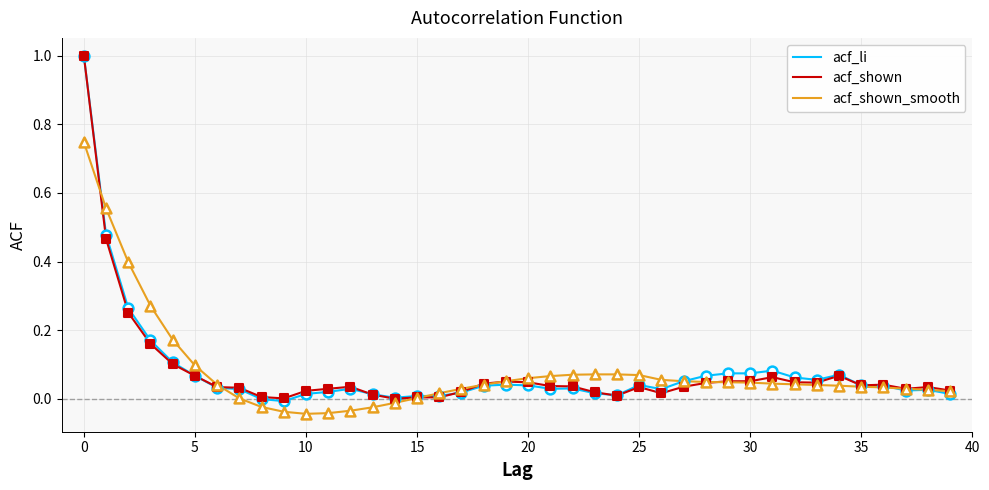

What are all the series names shown in the legend?

acf_li, acf_shown, acf_shown_smooth